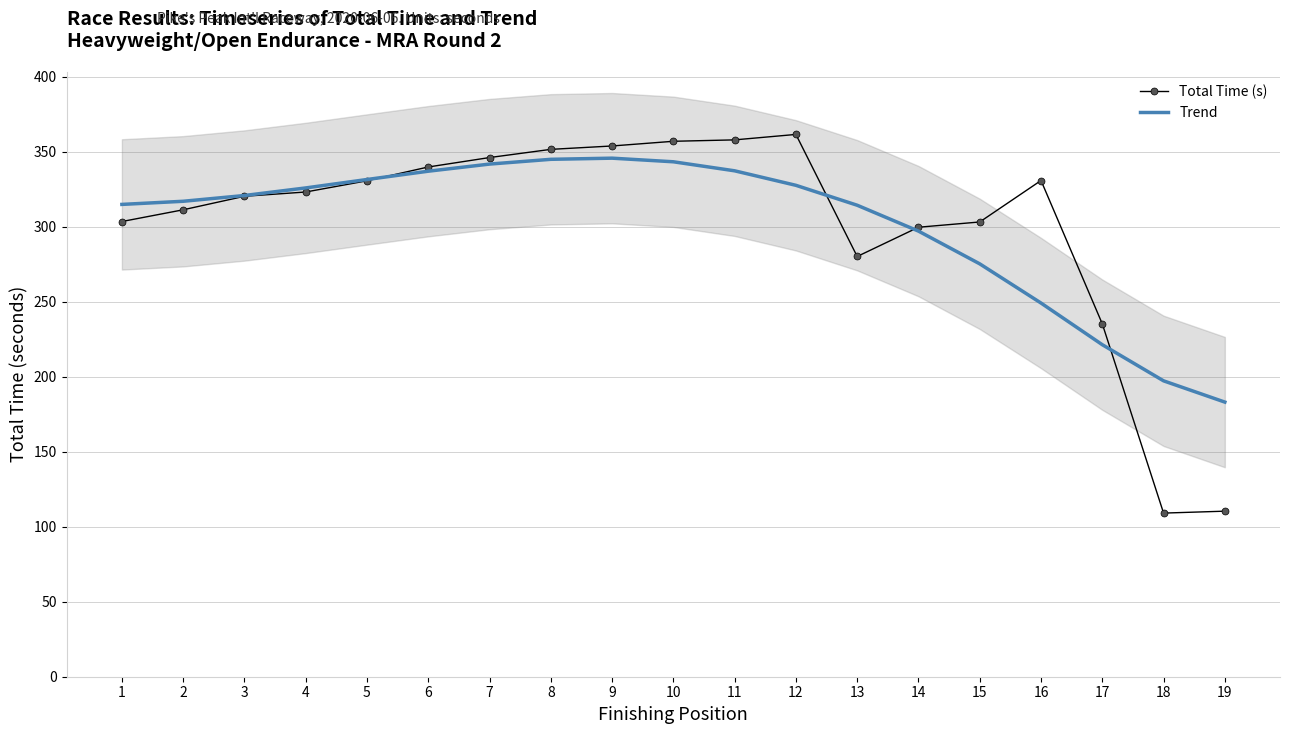

Where is the first local maximum for Total Time (s)?

12